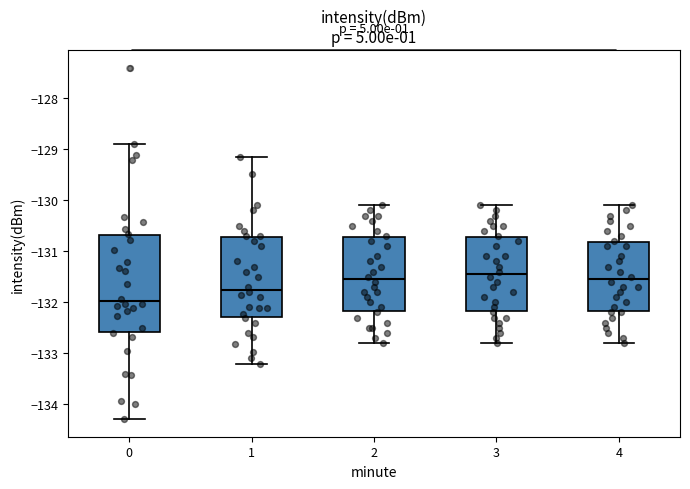

Comparing the boxes themselves (not the whiskers), which one is the tallest?

0